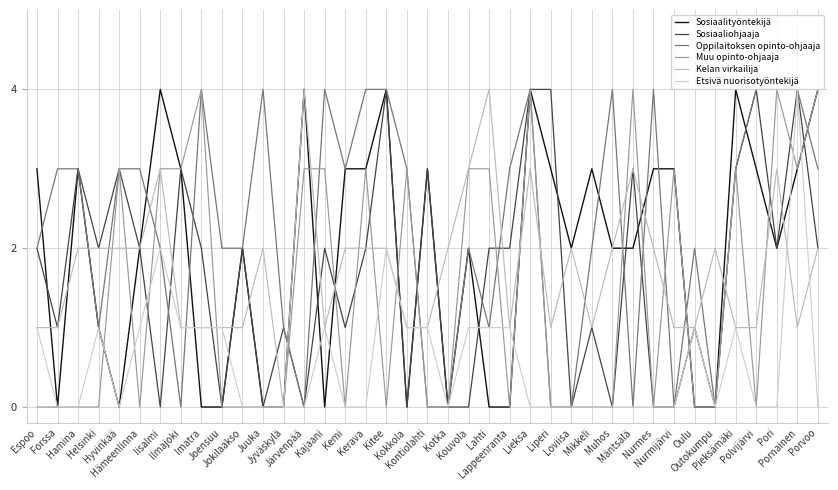

Does the chart display data point markers on the line(s)?

No